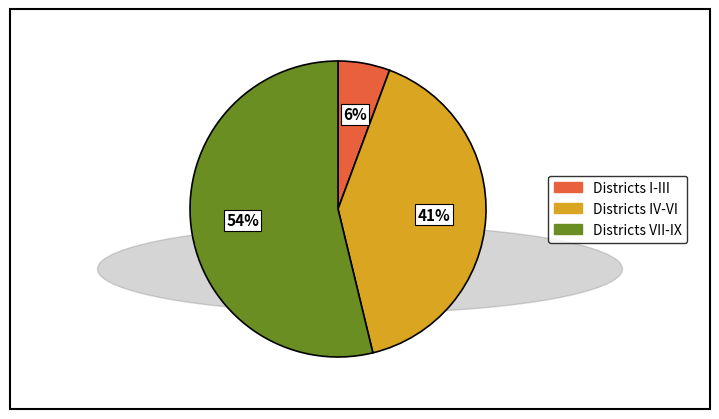

Is there any slice that represents more than half of the pie?

Yes